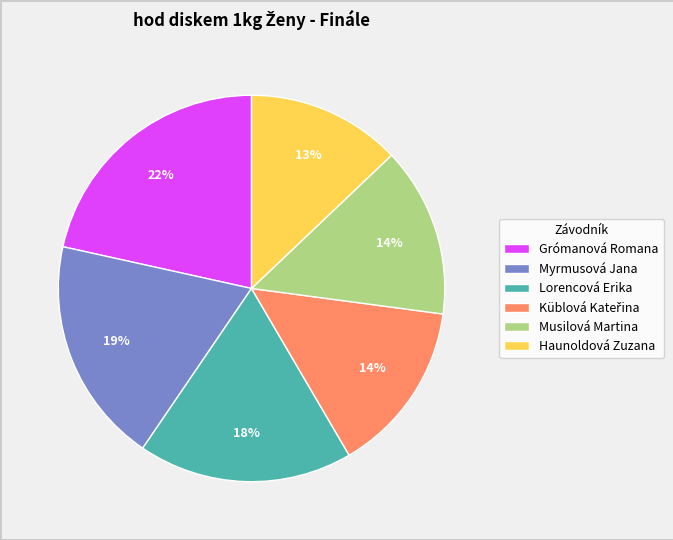

Which has a higher value, Grómanová Romana or Musilová Martina?

Grómanová Romana